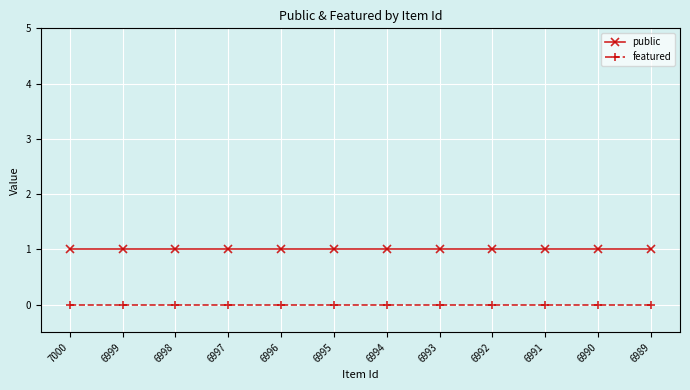

Which series has the largest total across all categories?

public